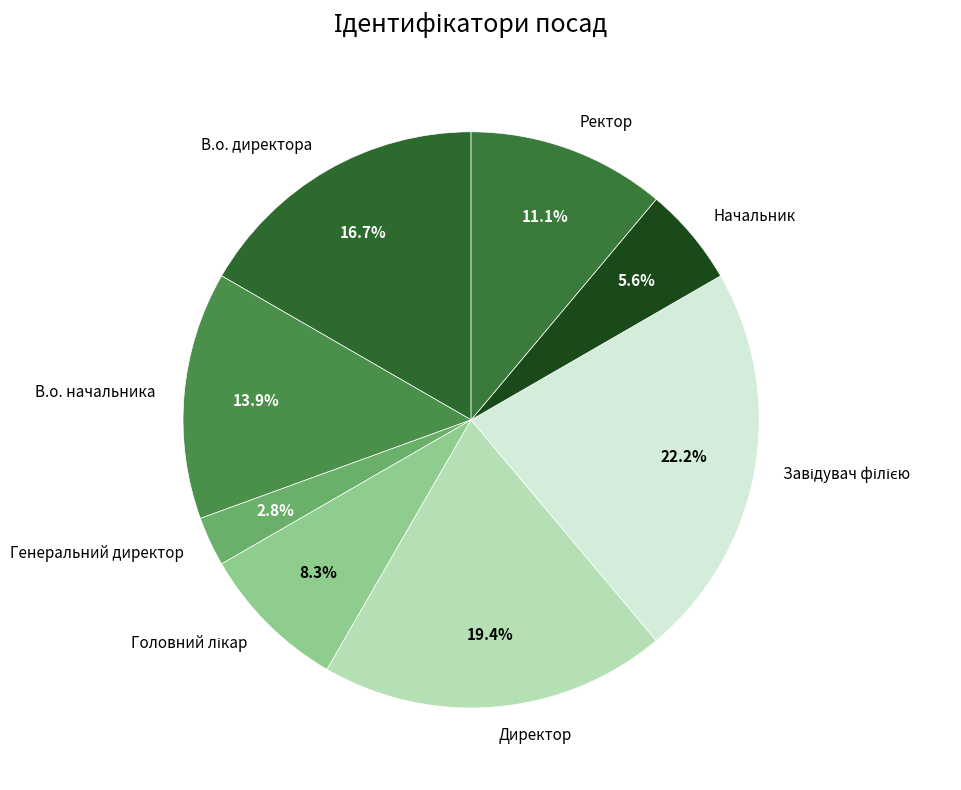

How many segments does this pie chart have?

8